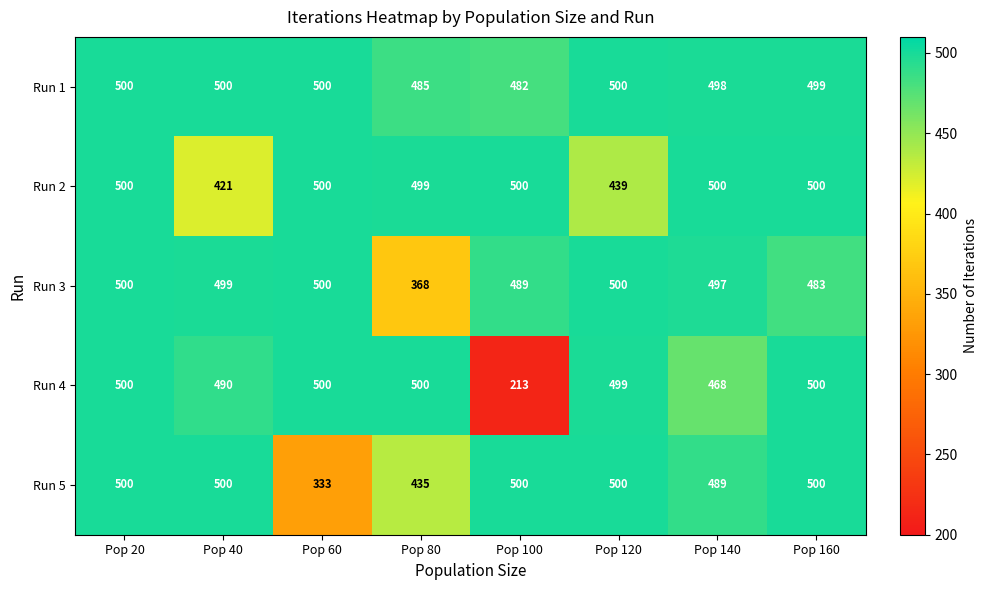

What is the lowest value of the Run 3 series?

368